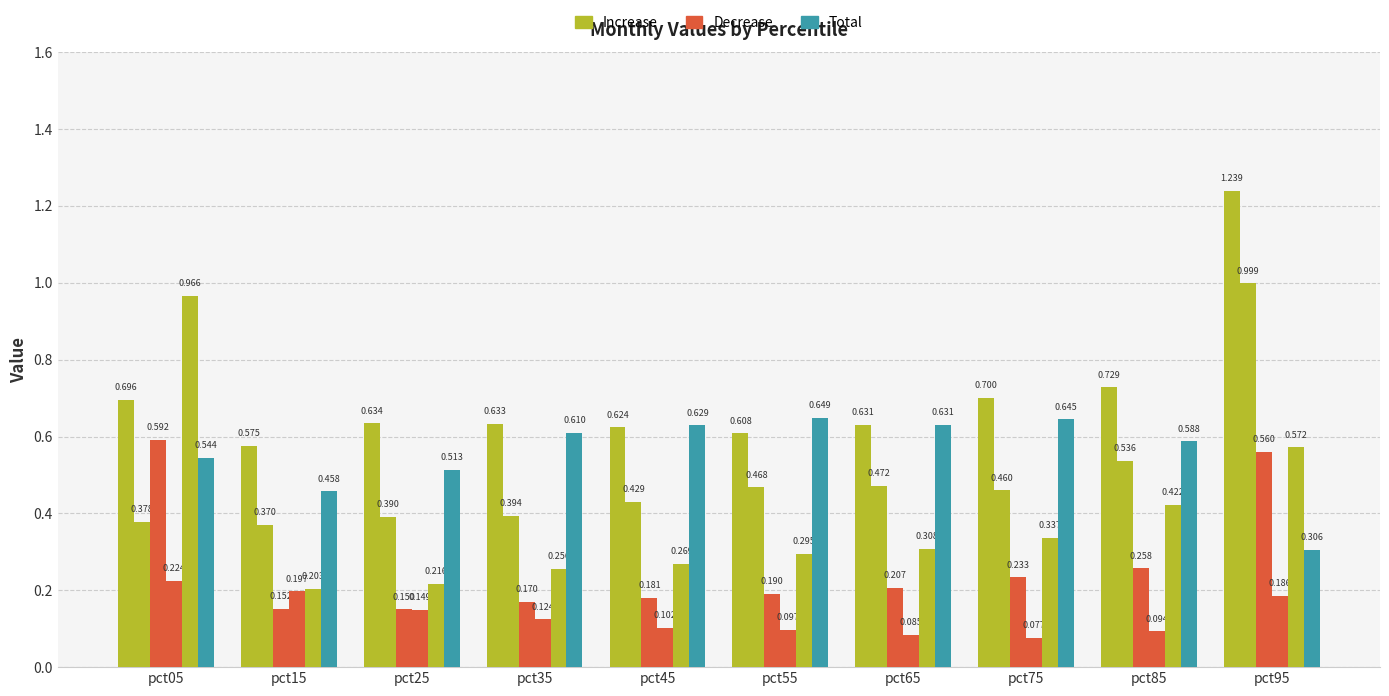

Between pct75 and pct65, which is larger?

pct75